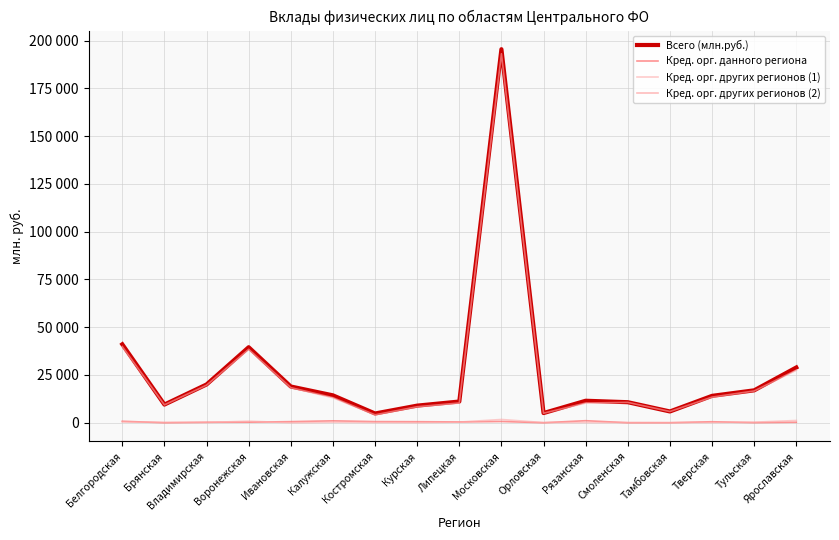

Is it true that Кред. орг. других регионов (2) equals 38432 at Воронежская?

True